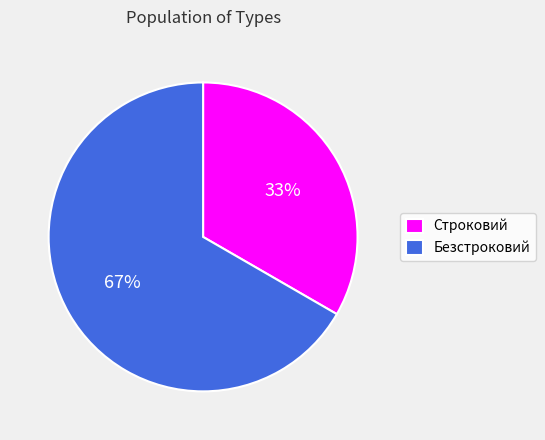

Which category has the smallest portion of the pie?

Строковий